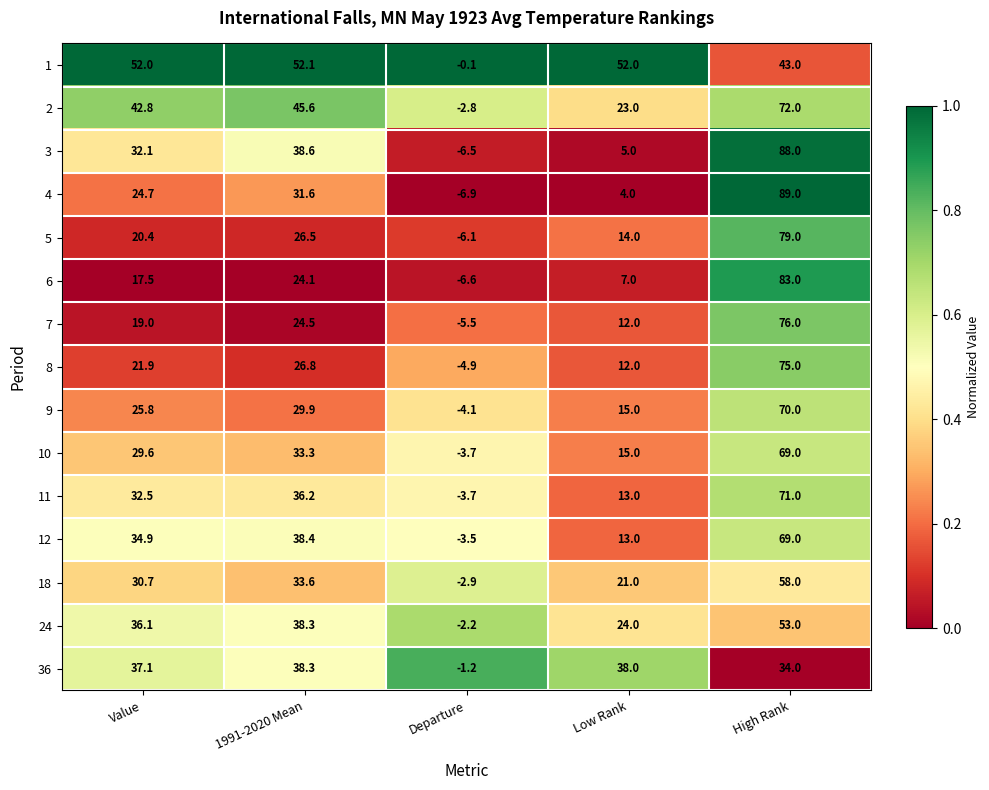

Rank the categories by 9 value from lowest to highest.

Departure, Low Rank, Value, 1991-2020 Mean, High Rank